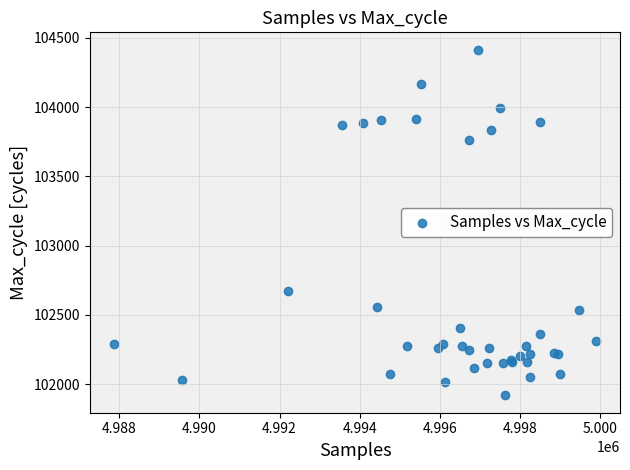

What Y value in the scatter plot is closest to 103167?

102671